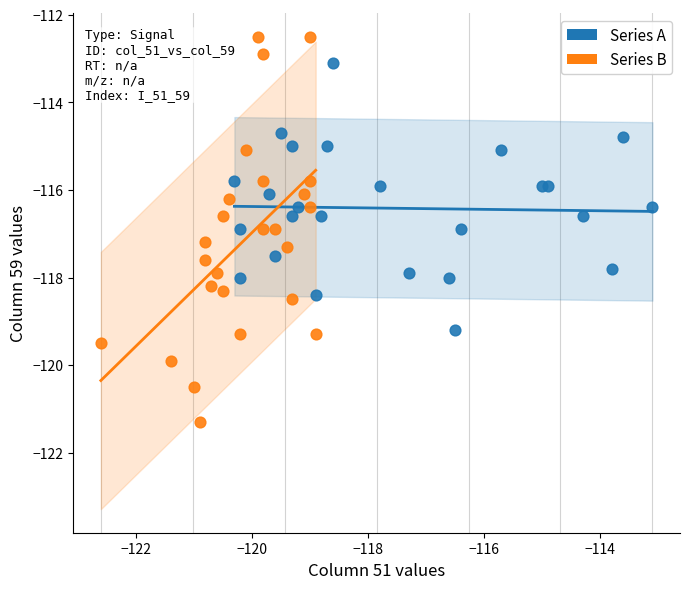

Which series reaches the maximum Y coordinate?

Series B